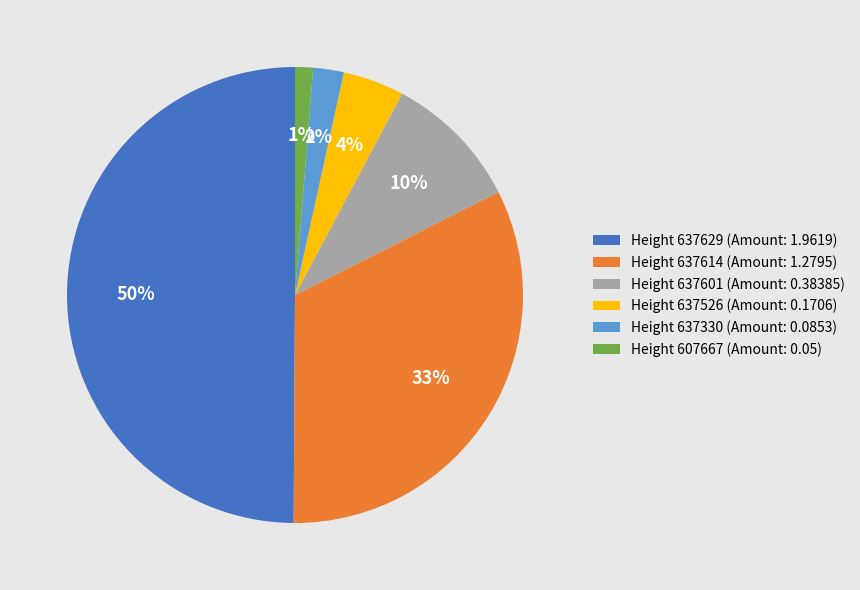

To the nearest percent, what is the average slice percentage?

17%